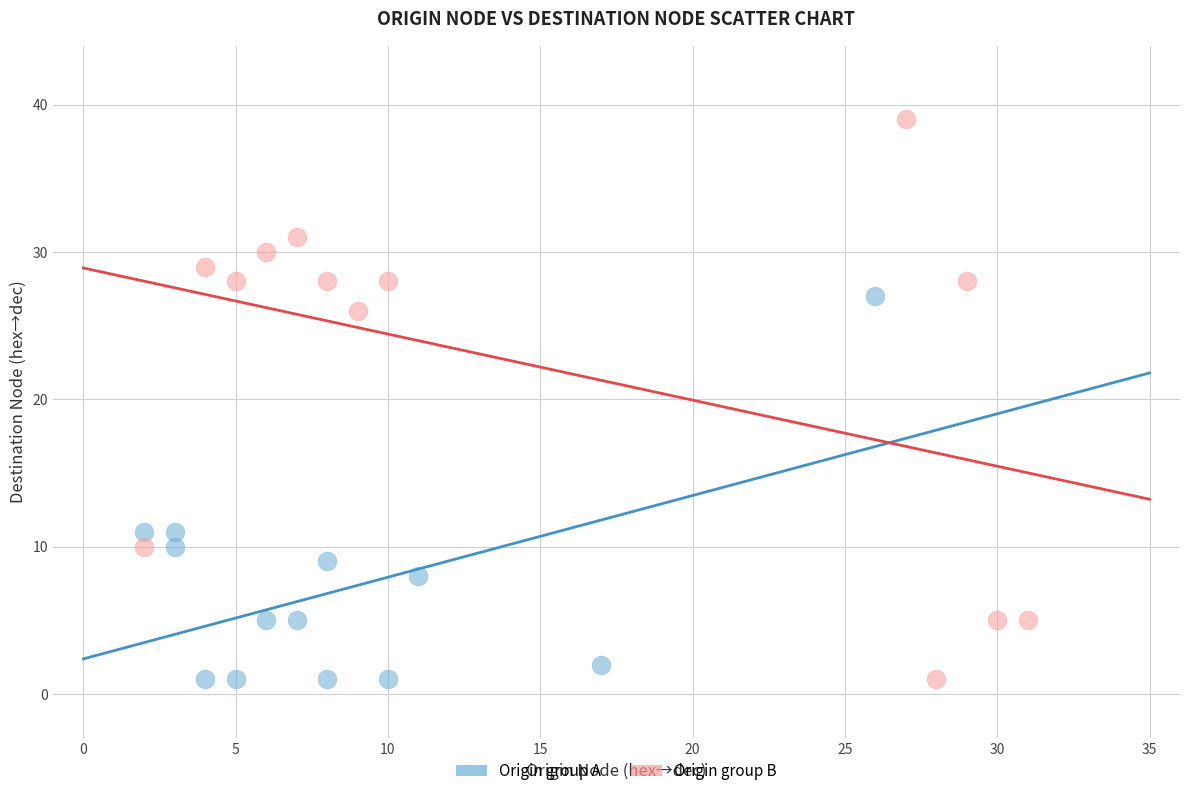

Which series contains the highest Y value?

Origin group B